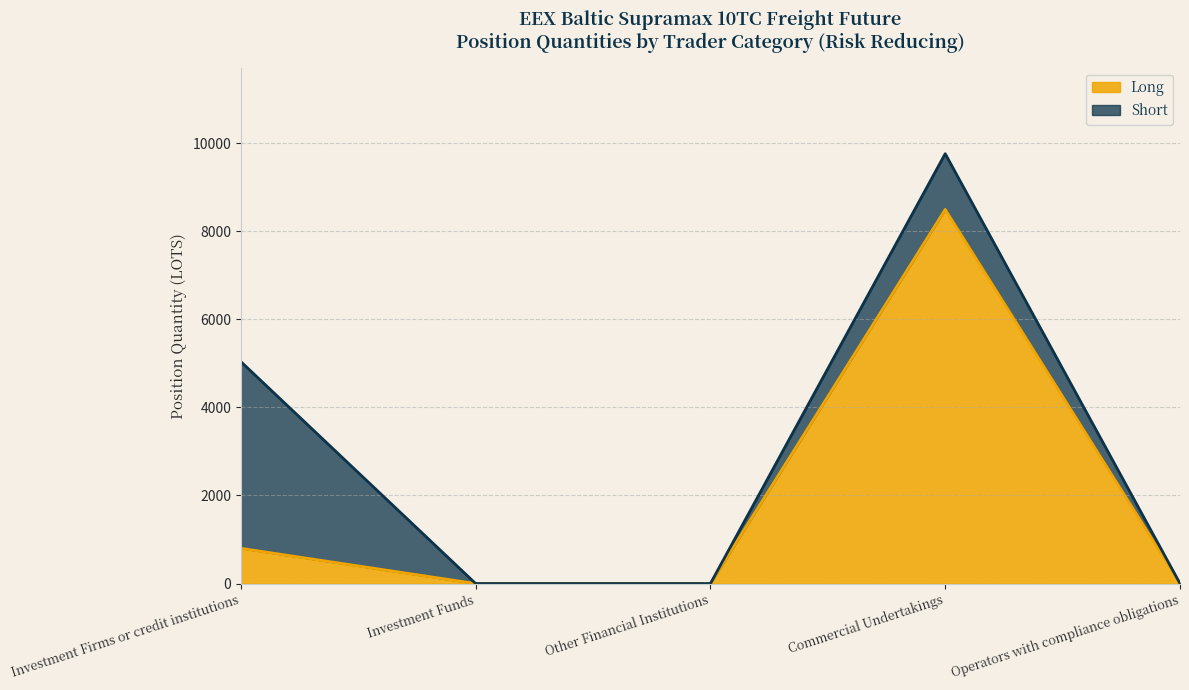

What position from the left is Operators with compliance obligations?

5